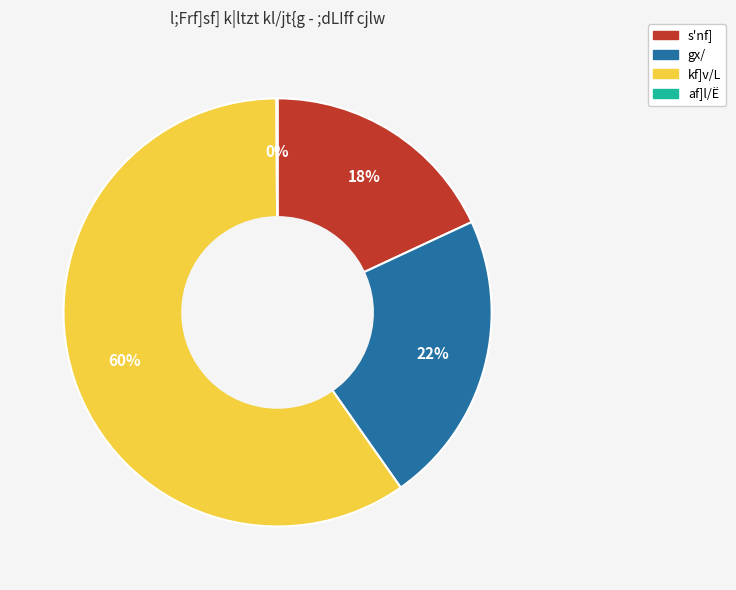

Combined, do s'nf] and kf]v/L account for over 50%?

Yes